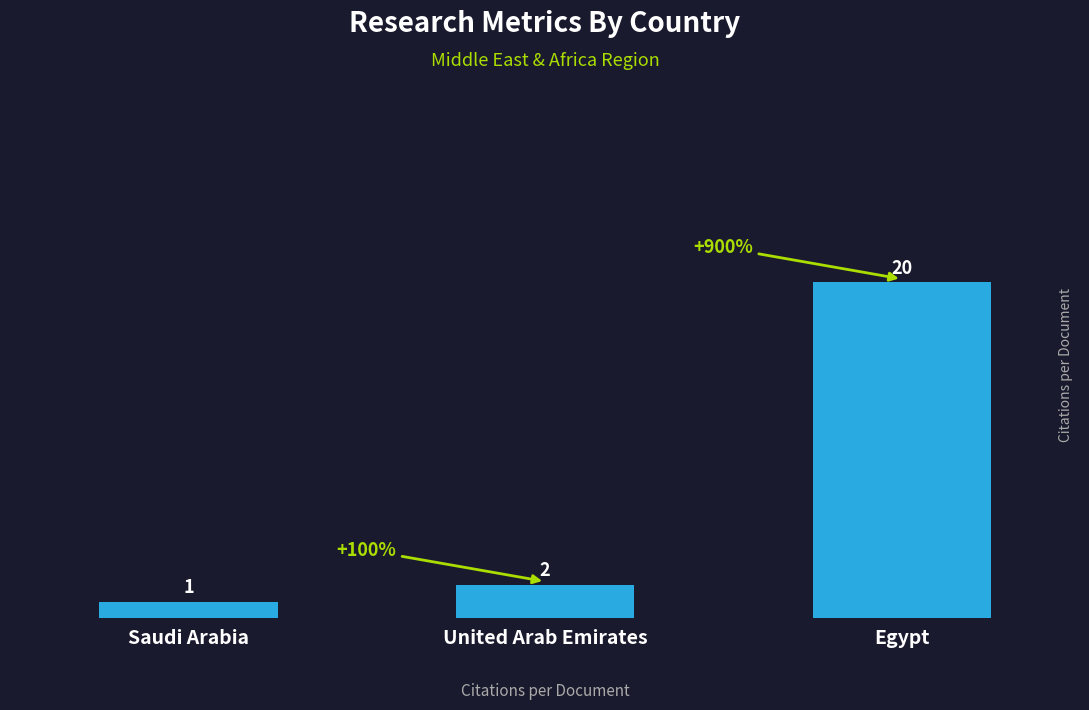

How many data points does each series have?

3